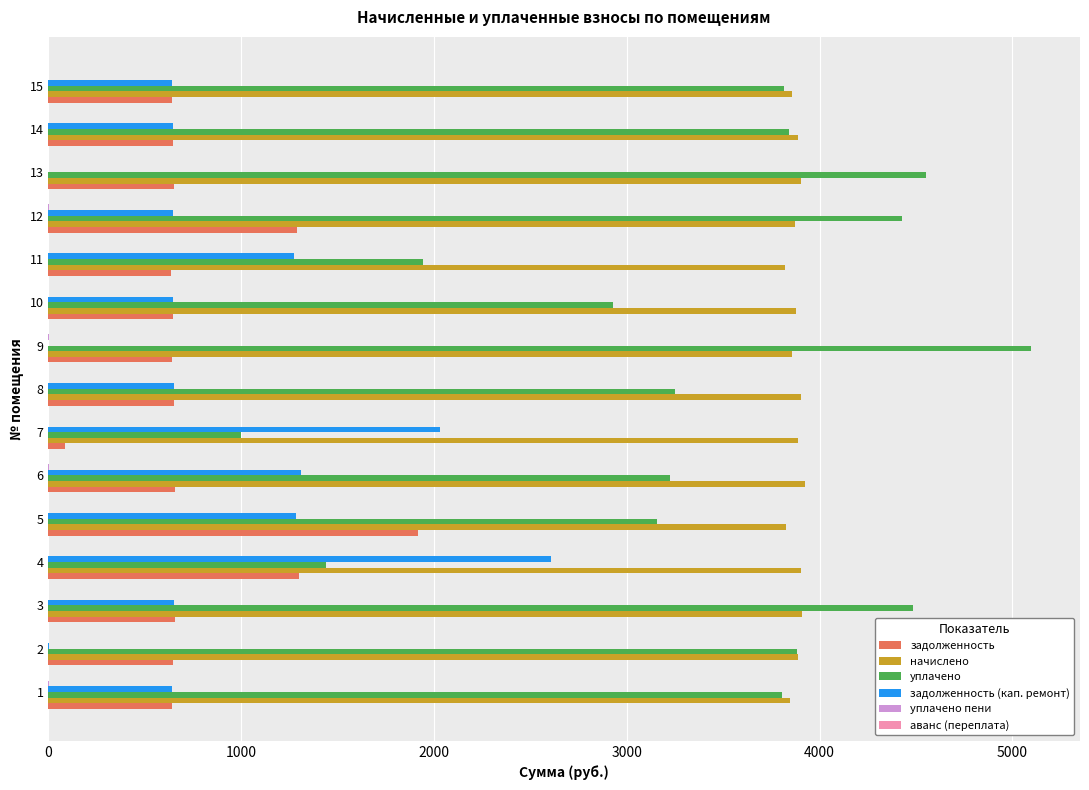

Which series has the largest total across all categories?

начислено